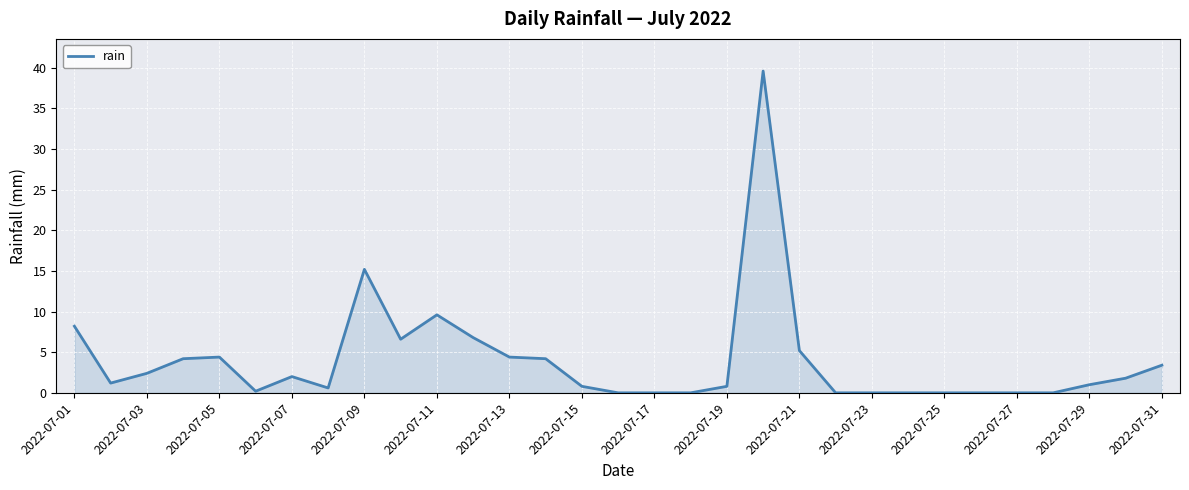

How many categories are shown in the chart?

31